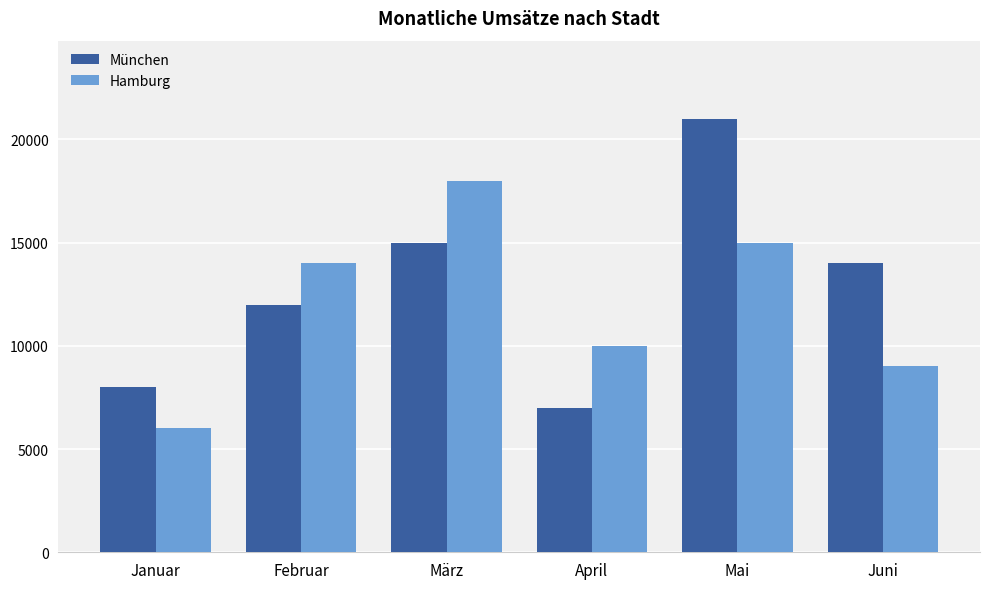

What is the spread (max minus min) of values at Mai?

6000